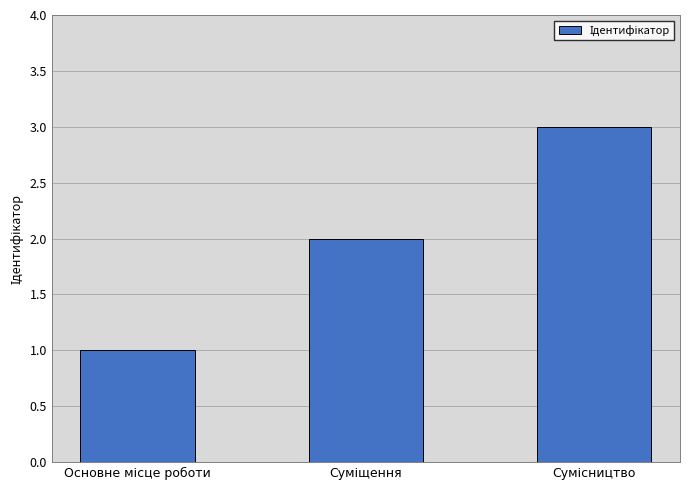

How many categories are shown in the chart?

3